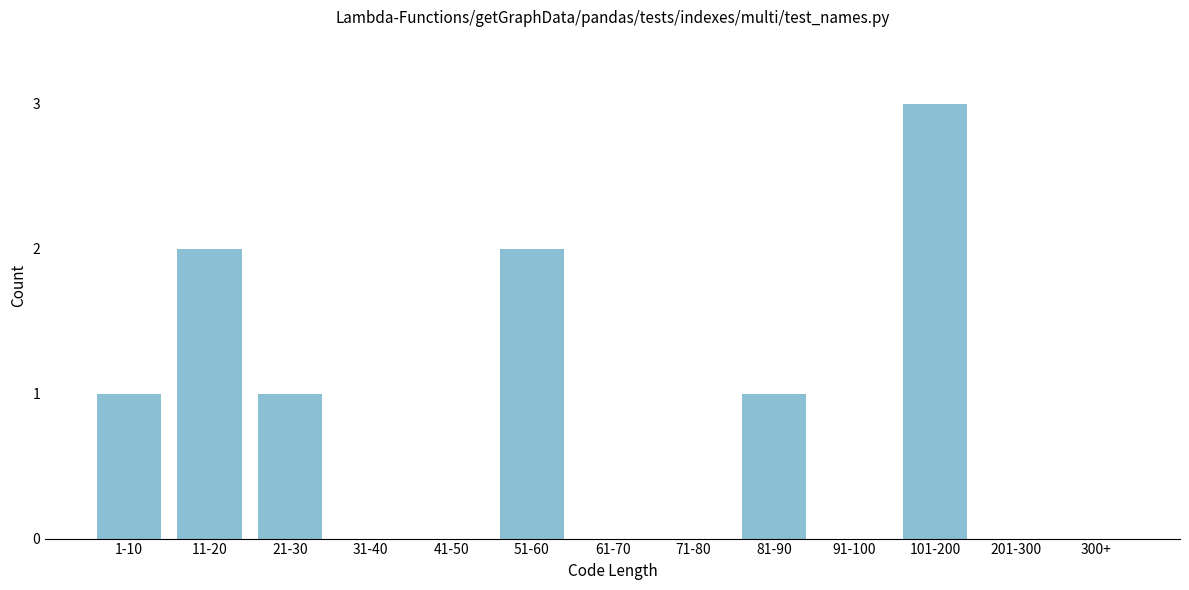

Reading left to right, extract all data points from this chart.

1-10=1	11-20=2	21-30=1	31-40=0	41-50=0	51-60=2	61-70=0	71-80=0	81-90=1	91-100=0	101-200=3	201-300=0	300+=0